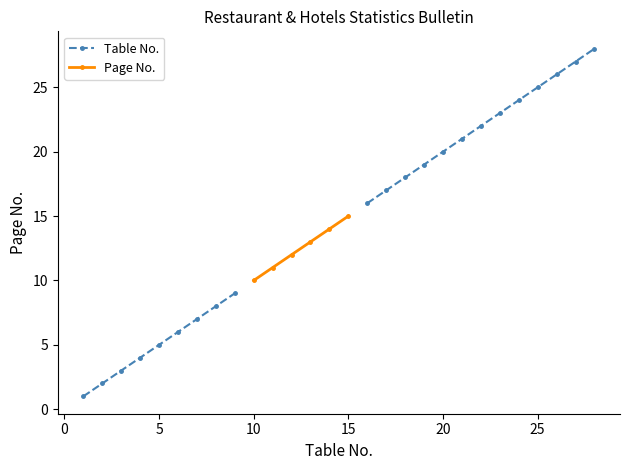

What is the minimum value shown in the chart?

1